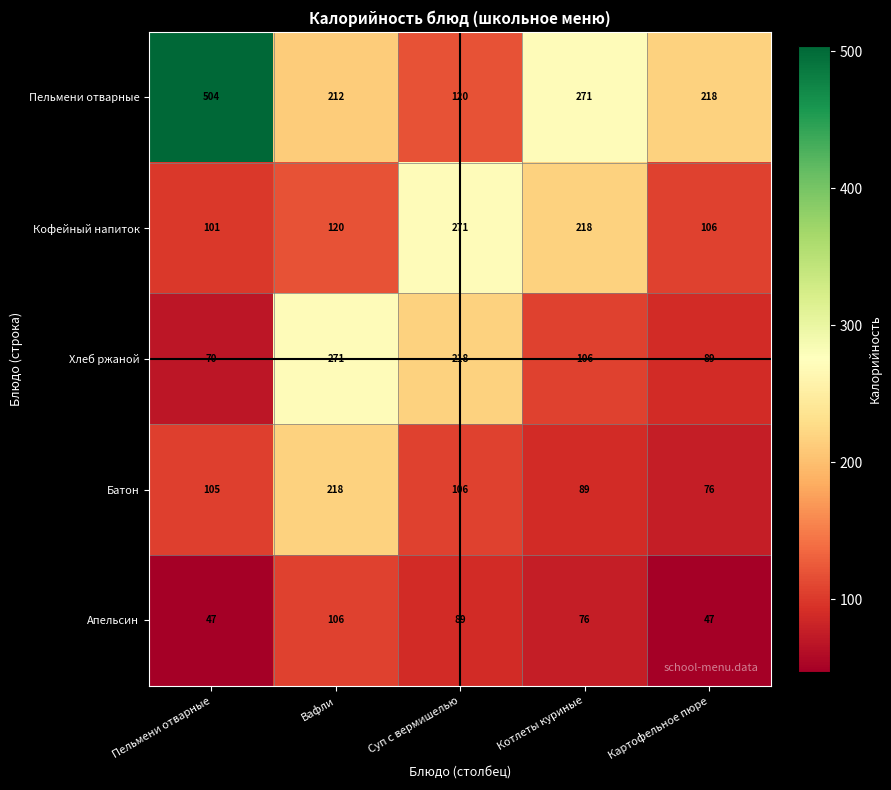

At Котлеты куриные, list the series in order from largest to smallest.

Пельмени отварные, Кофейный напиток, Хлеб ржаной, Батон, Апельсин